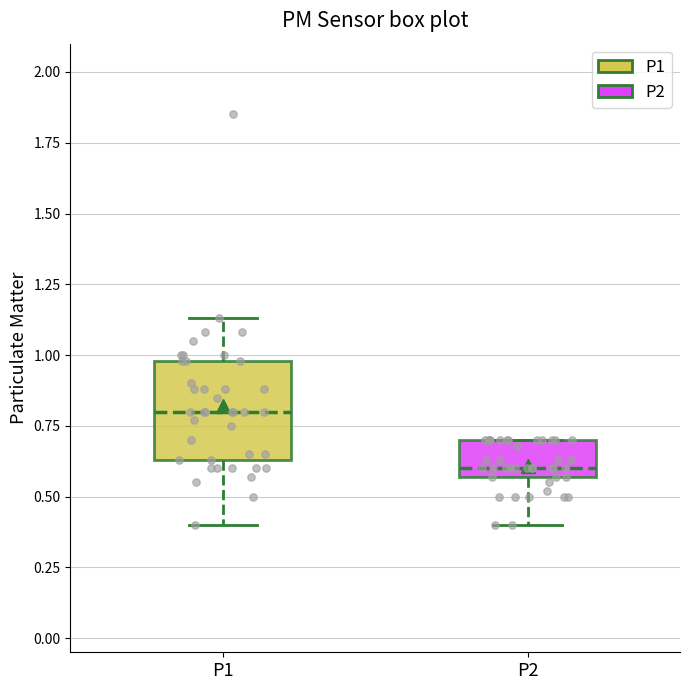

Which box has the highest median line?

P1